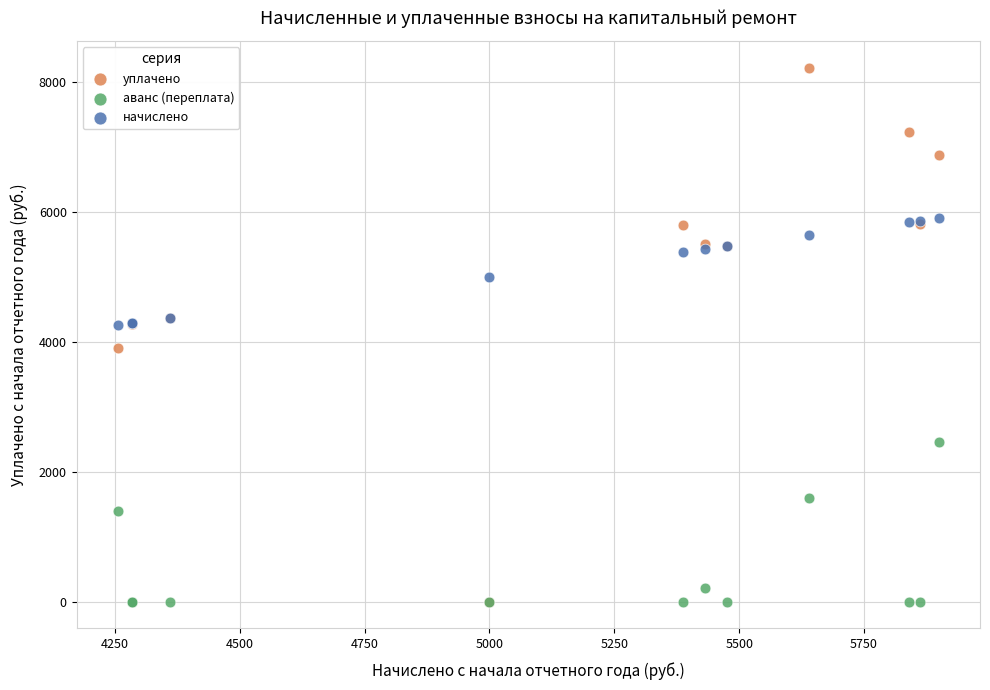

Which series reaches the maximum Y coordinate?

уплачено